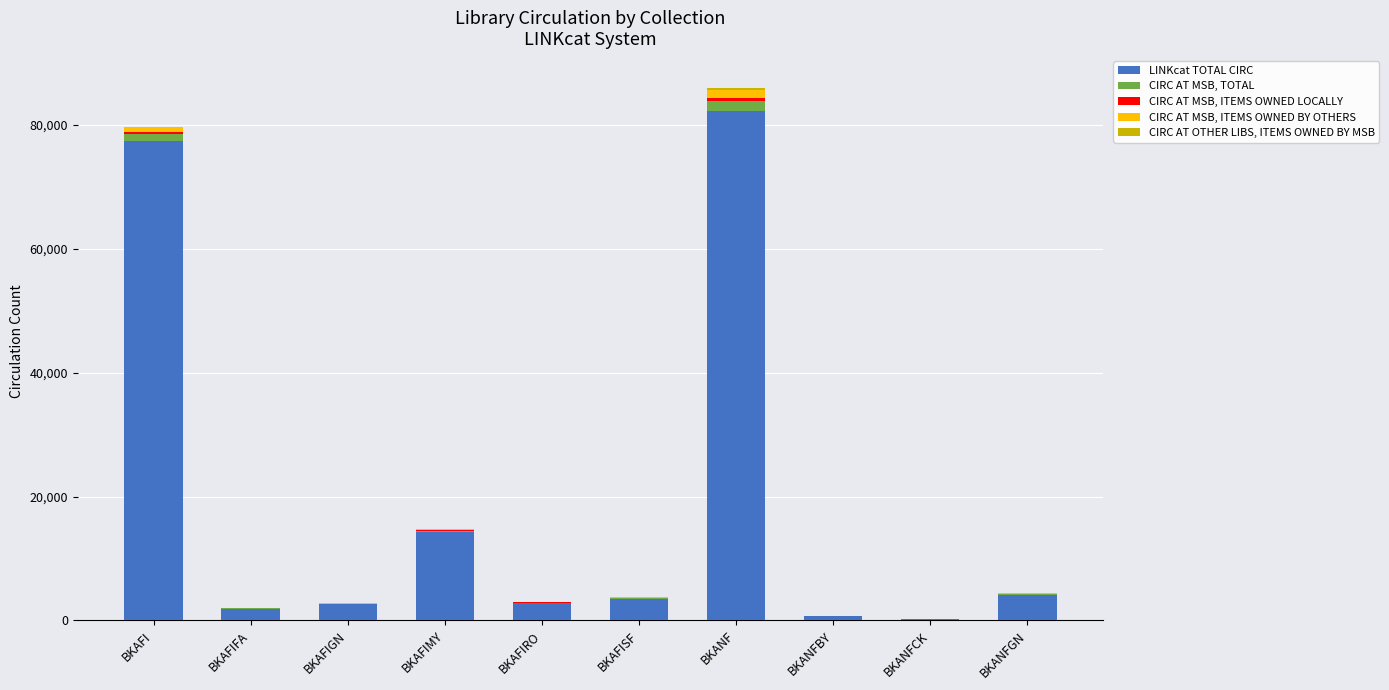

What is the difference between the maximum and second lowest values in the LINKcat TOTAL CIRC series?

81505